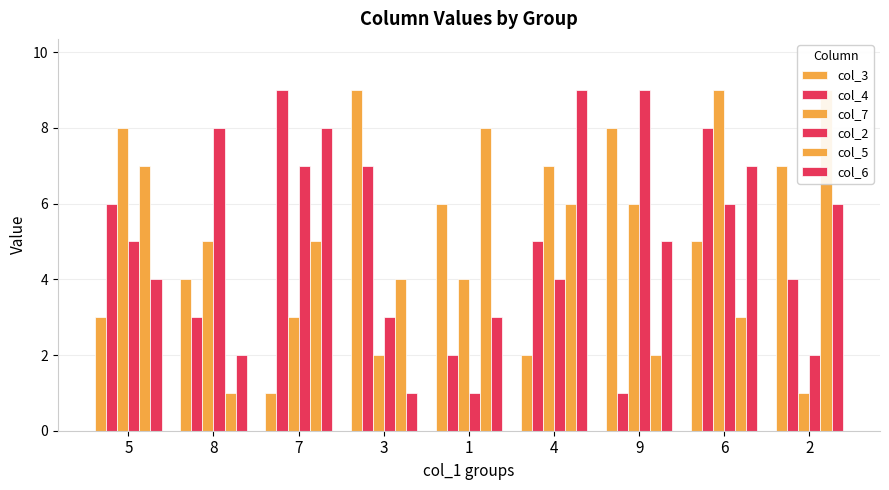

What is the label of the 7th bar from the right?

7